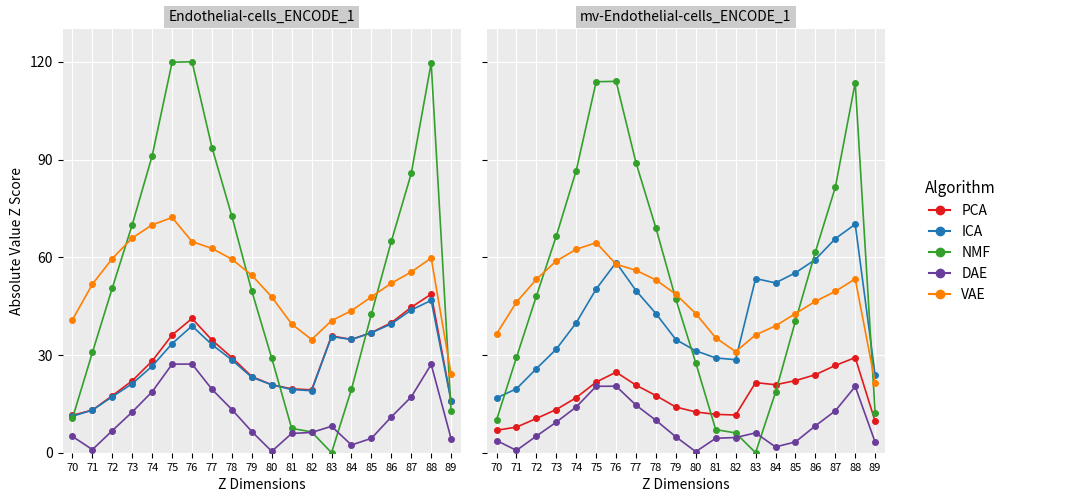

How many lines are shown in the chart?

5